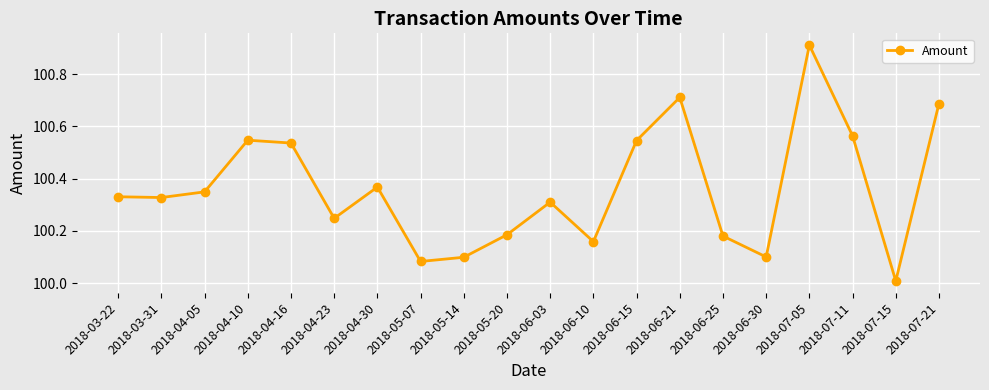

What is the label of the 18th point from the right?

2018-04-05